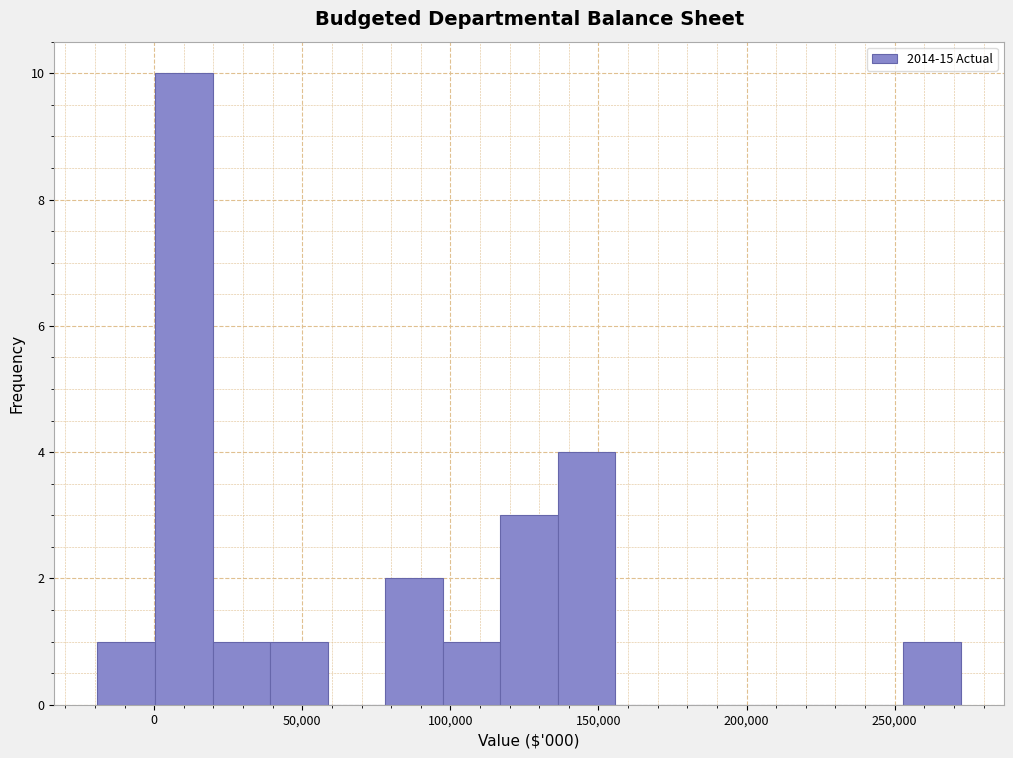

Around what value on the x-axis is the tallest bar? Give the approximate position of its centre, as read against the axis.

10000